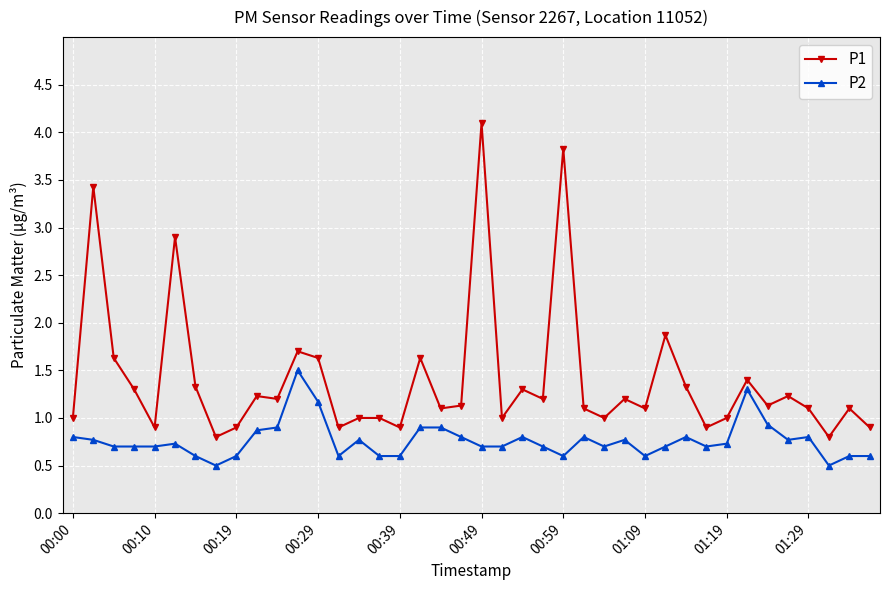

What is the maximum value for P1?

4.1